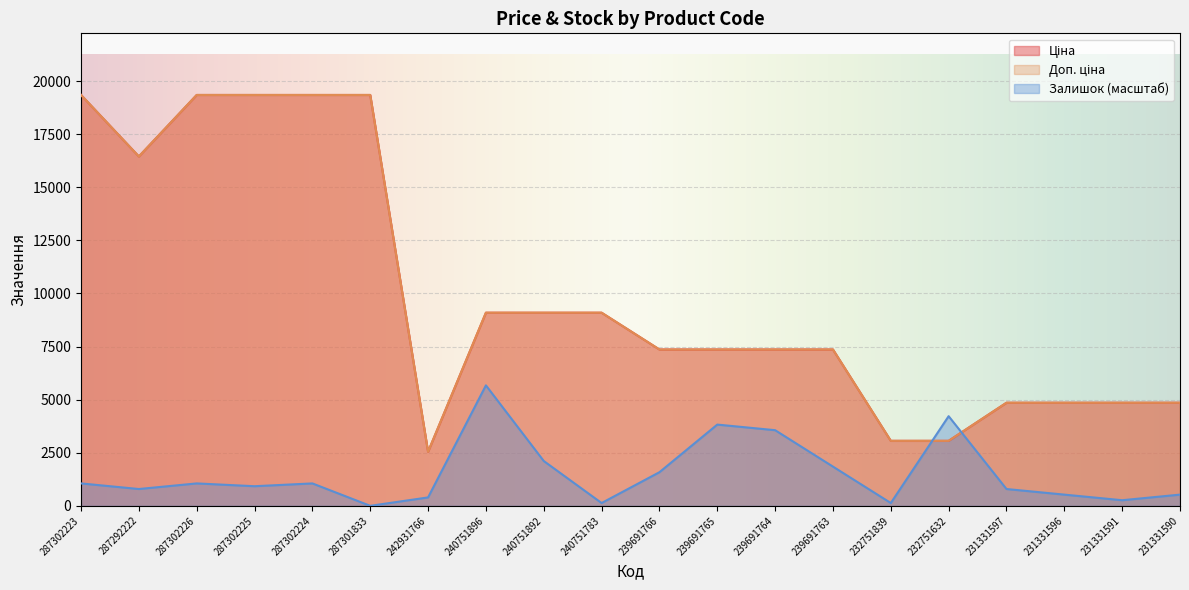

What value does the Доп. ціна series have at 287301833?

19343.1